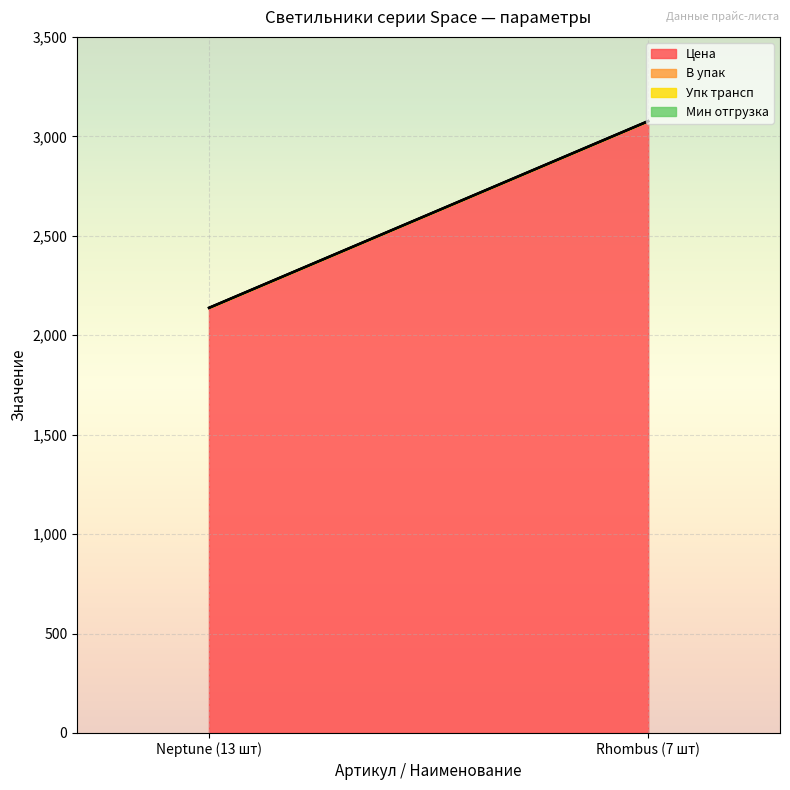

What is the label of the 2nd point from the left?

Rhombus (7 шт)